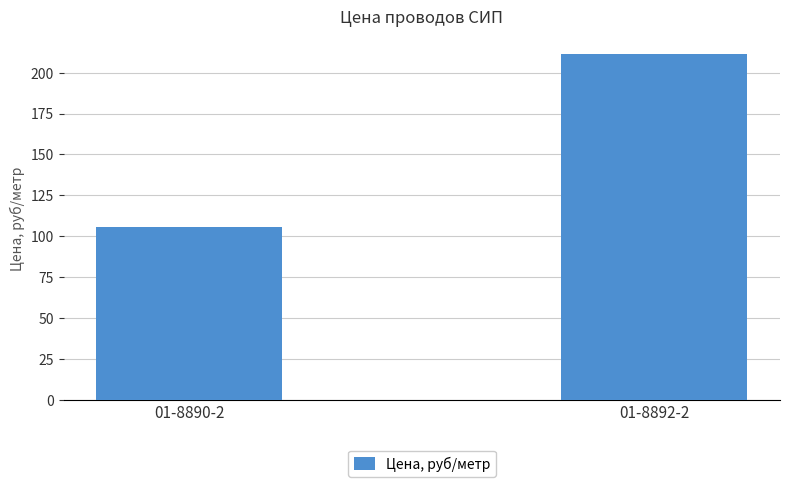

How many categories are shown in the chart?

2